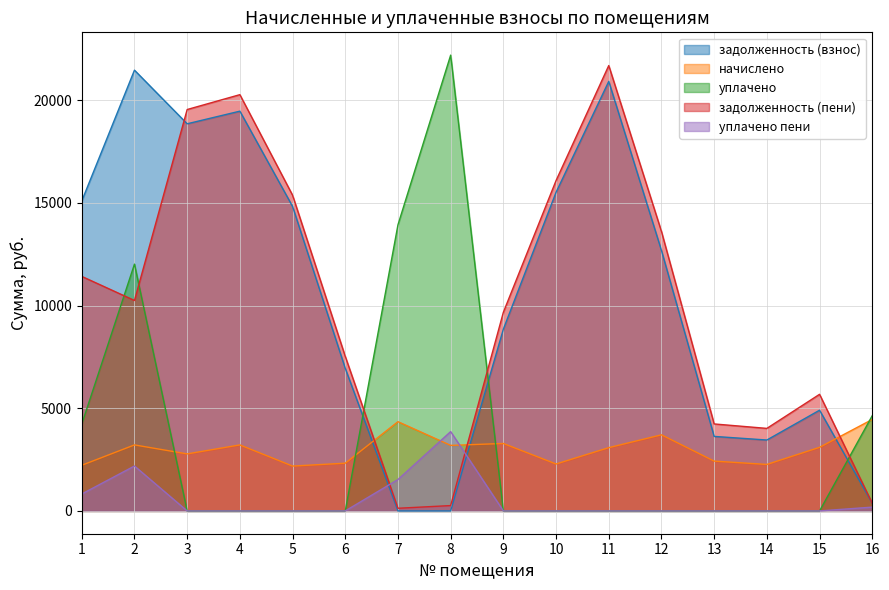

What is the difference between the highest and lowest values at 2?

19269.0